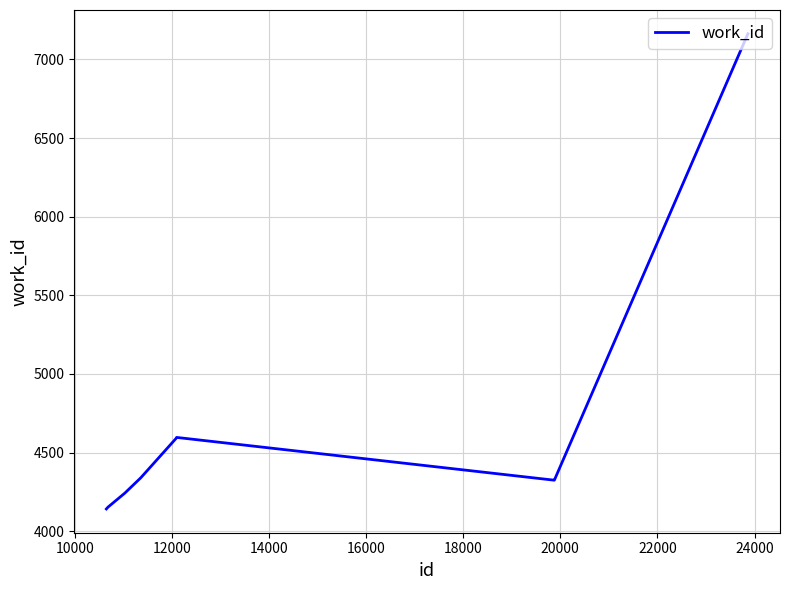

What is the difference between the maximum and minimum values?

3022